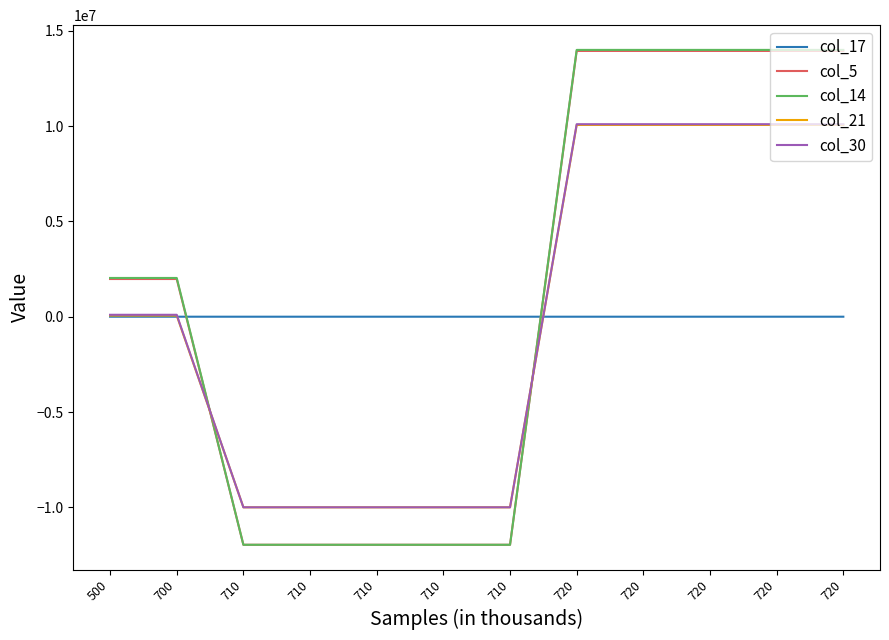

Which label corresponds to the largest value in the chart?

720